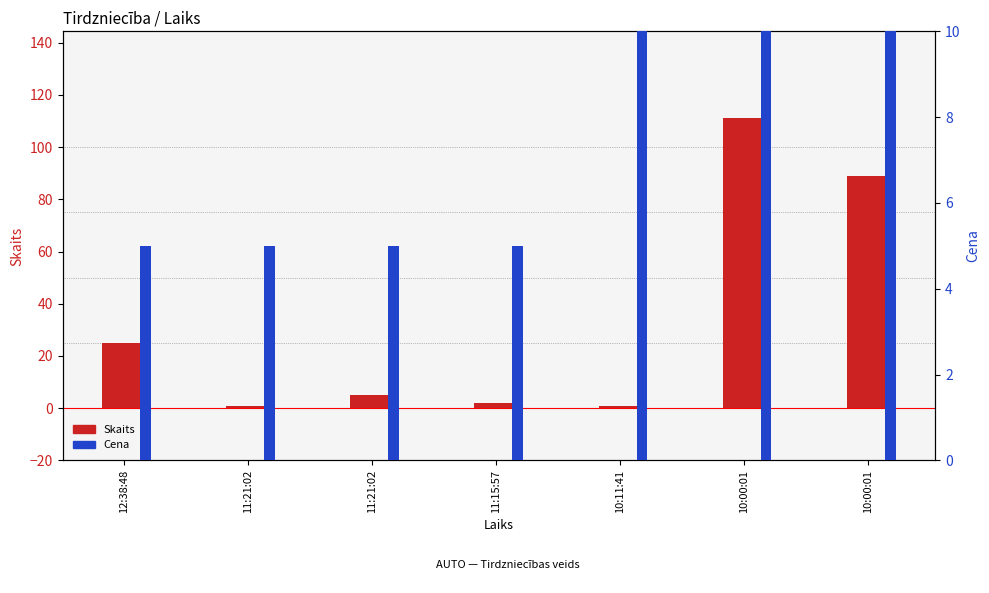

Reading left to right, transcribe all the data shown in this chart.

Skaits: 12:38:48=25.0	11:21:02=1.0	11:21:02=5.0	11:15:57=2.0	10:11:41=1.0	10:00:01=111.0	10:00:01=89.0
Cena: 12:38:48=5.0	11:21:02=5.0	11:21:02=5.0	11:15:57=5.0	10:11:41=15.0	10:00:01=15.0	10:00:01=15.0